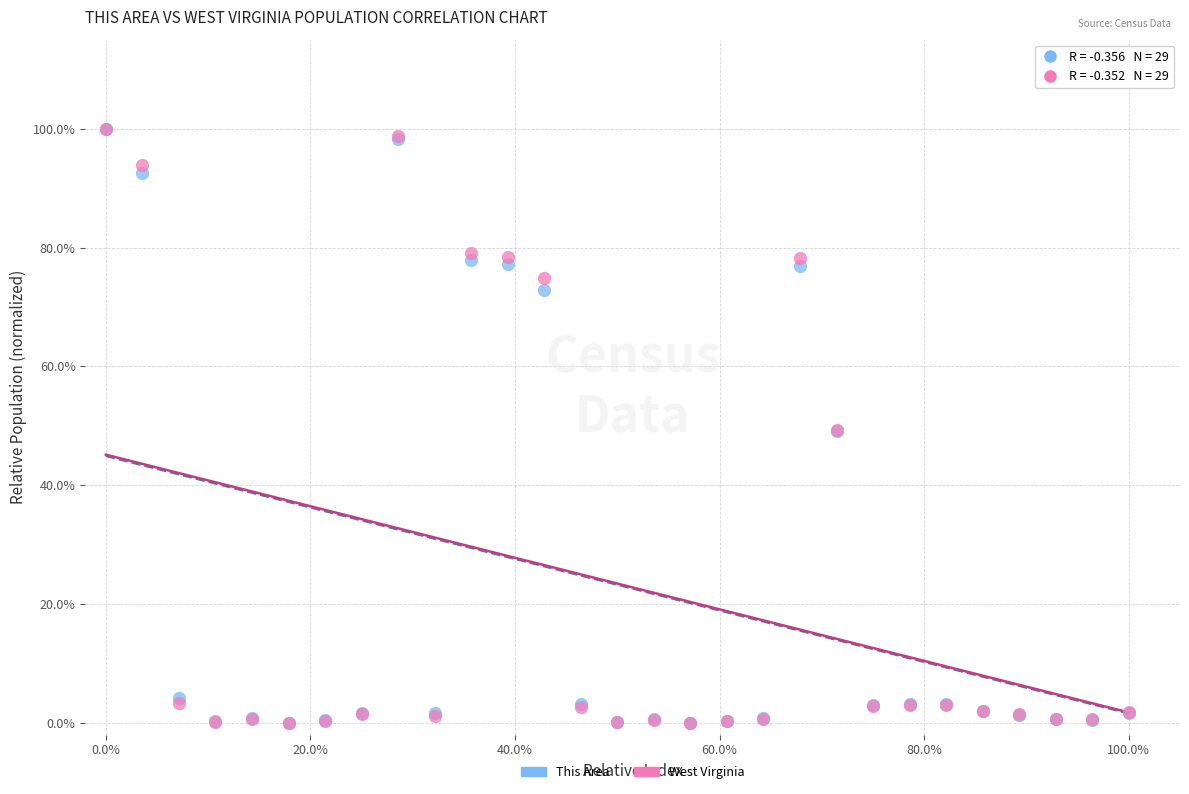

What are all the series names shown in the legend?

This Area, West Virginia